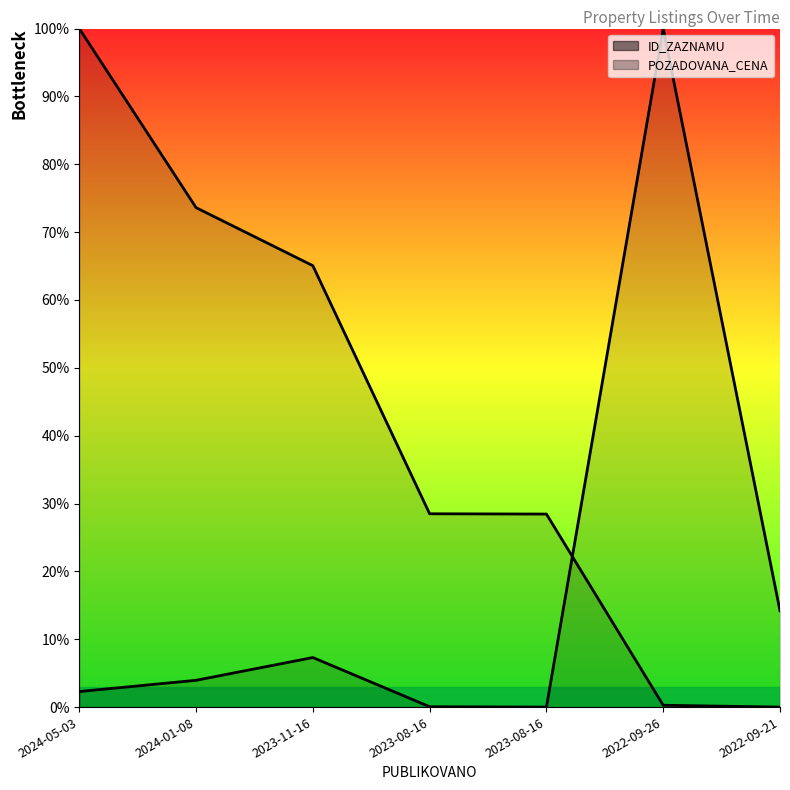

True or false: ID_ZAZNAMU has more than 0 points higher than both neighbors.

False